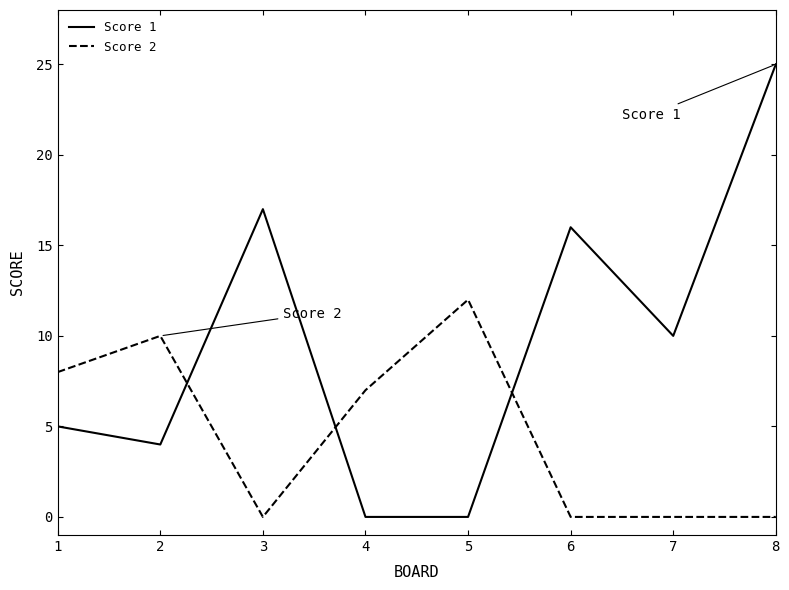

Rank the series by their average value, from lowest to highest.

Score 2, Score 1